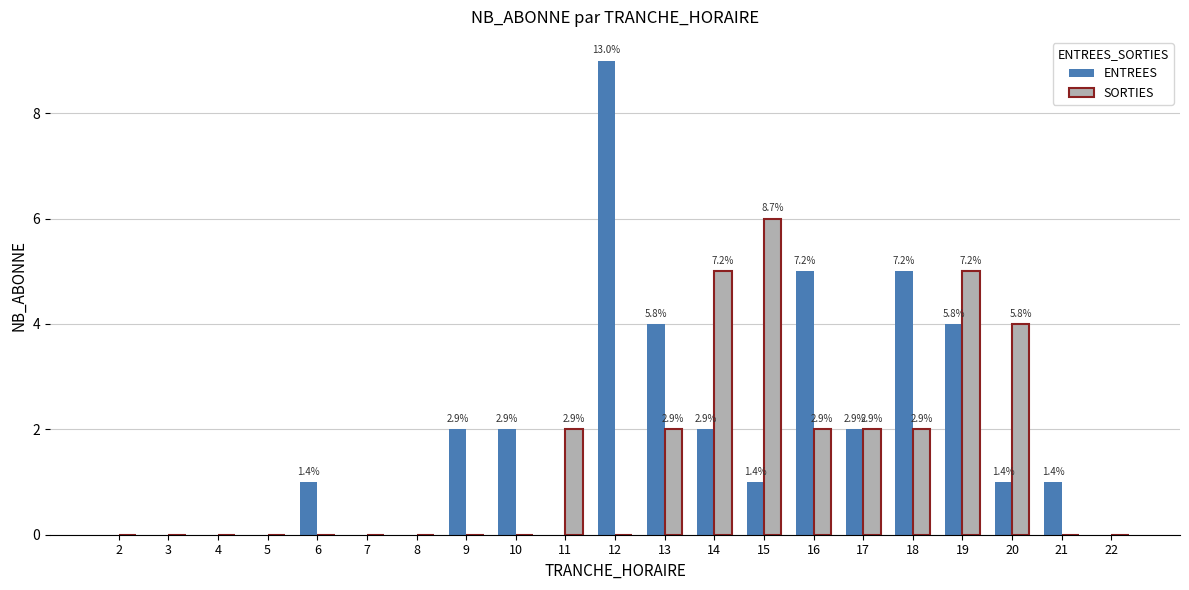

What is the sum of all SORTIES values?

30